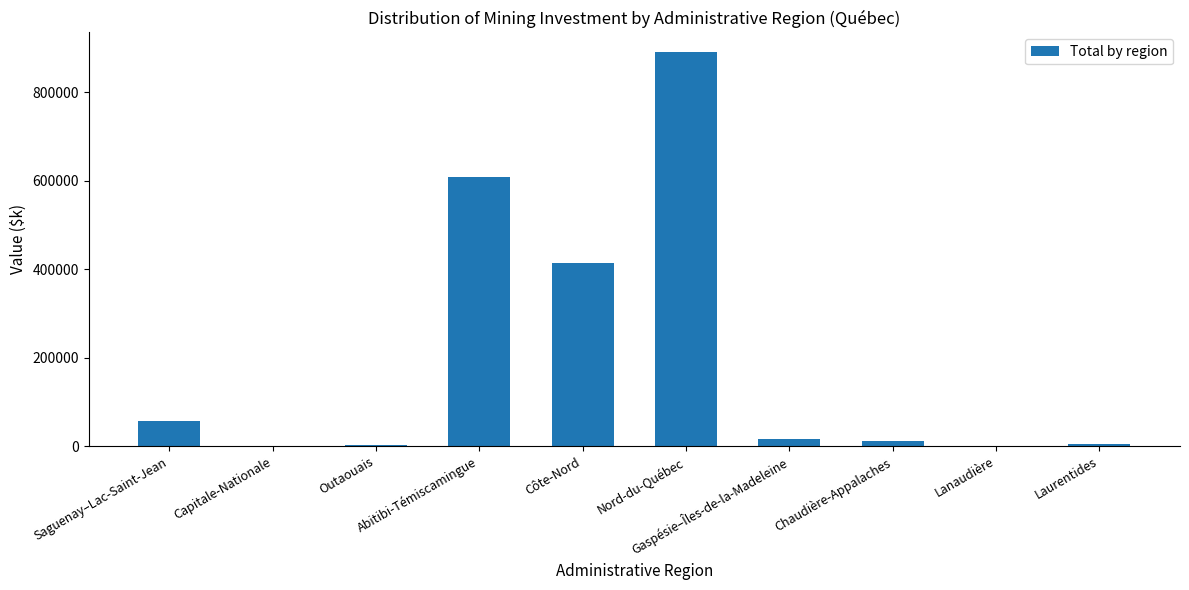

What is the greatest value displayed?

891324.5